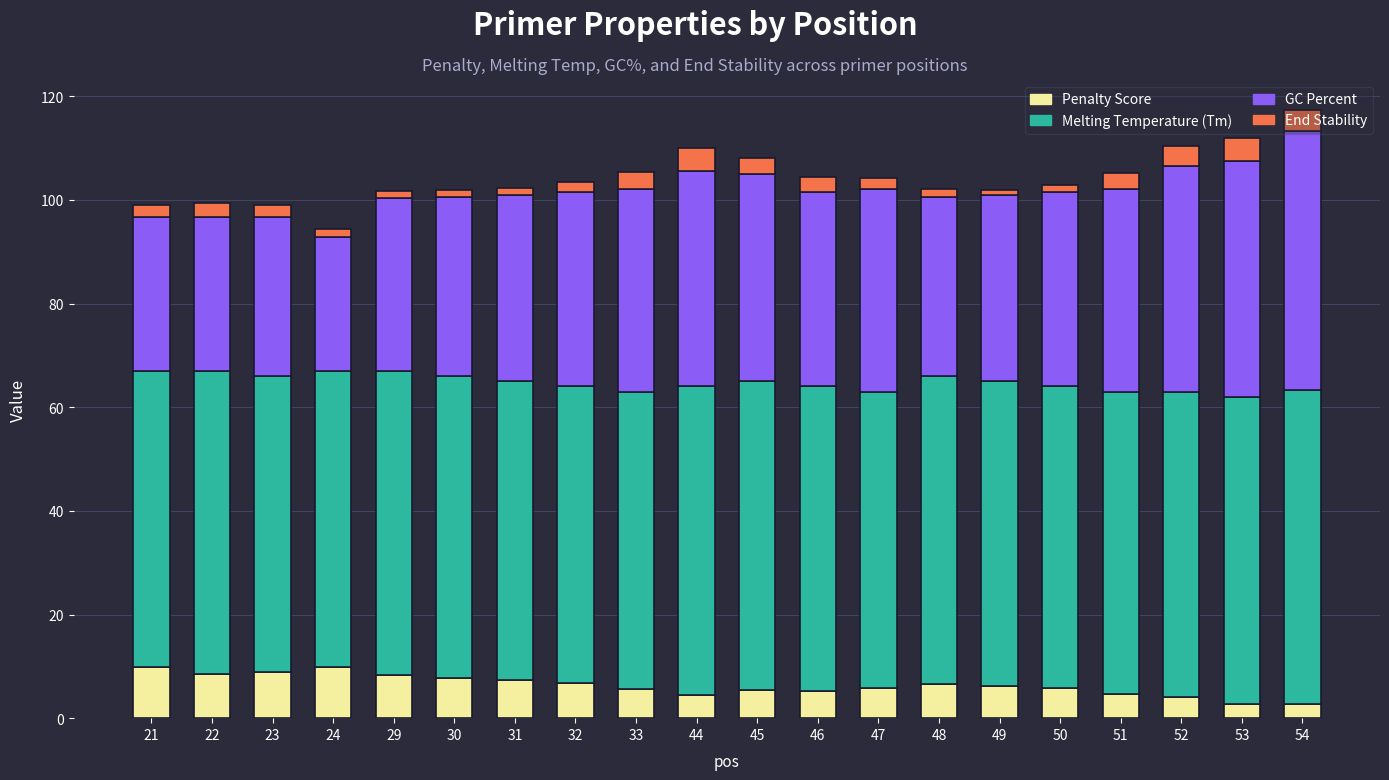

What is the total value across all series at 44?

110.1